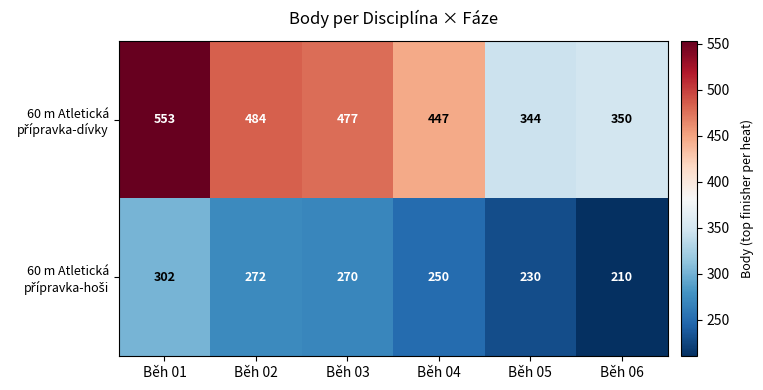

What is the greatest value displayed?

553